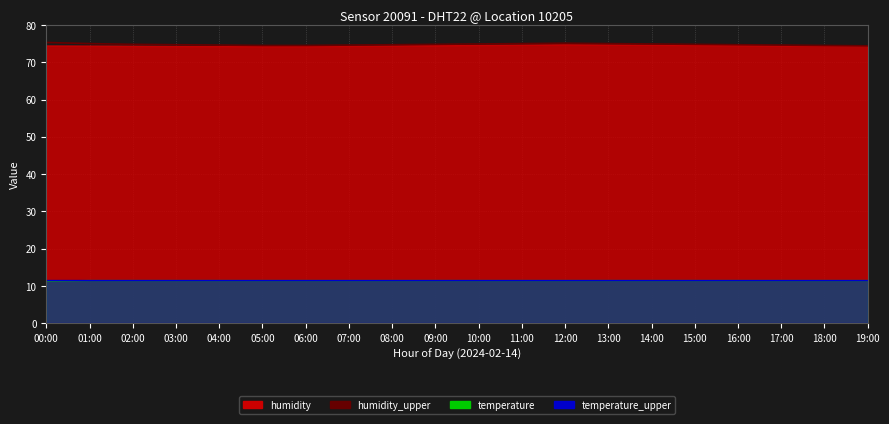

Rank the categories by value from lowest to highest.

19:00, 05:00, 06:00, 18:00, 04:00, 07:00, 17:00, 03:00, 08:00, 16:00, 02:00, 09:00, 15:00, 10:00, 14:00, 01:00, 11:00, 13:00, 12:00, 00:00